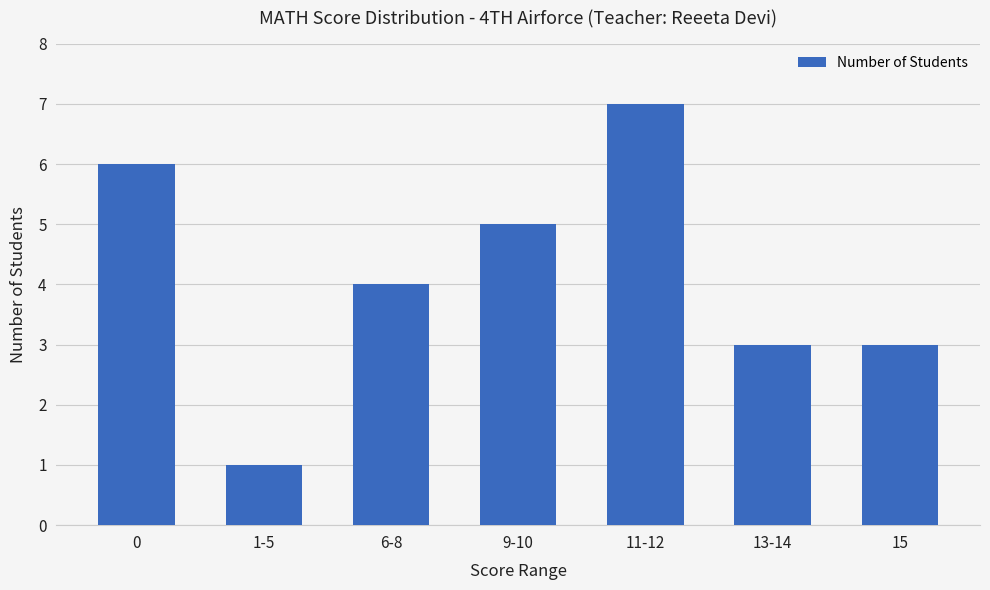

How many distinct data groups are displayed?

1